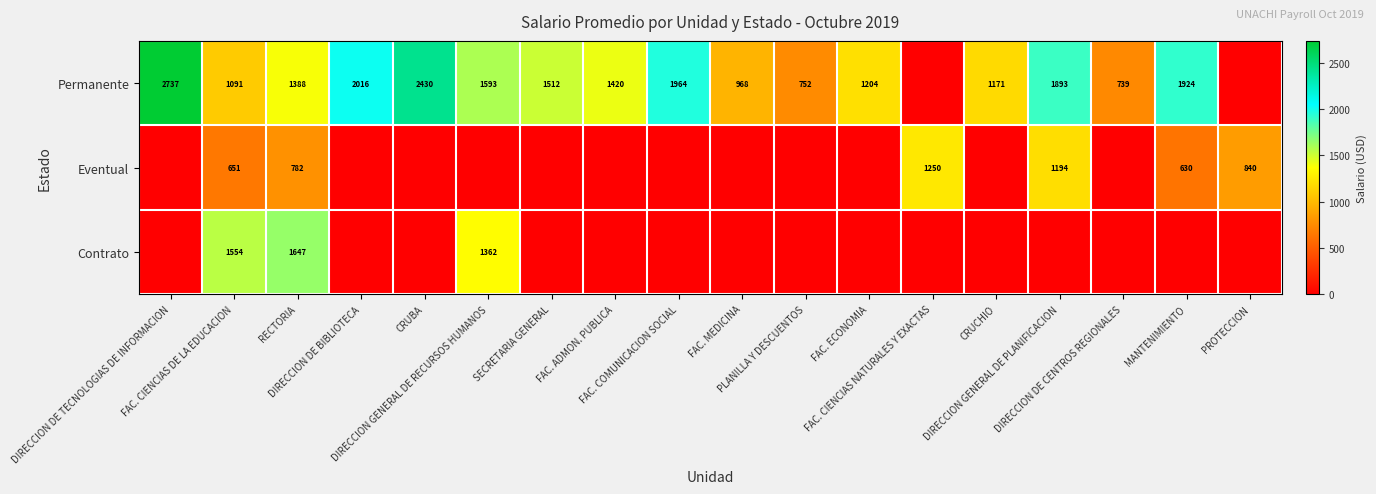

At which label does Contrato reach its minimum?

DIRECCION DE TECNOLOGIAS DE INFORMACION